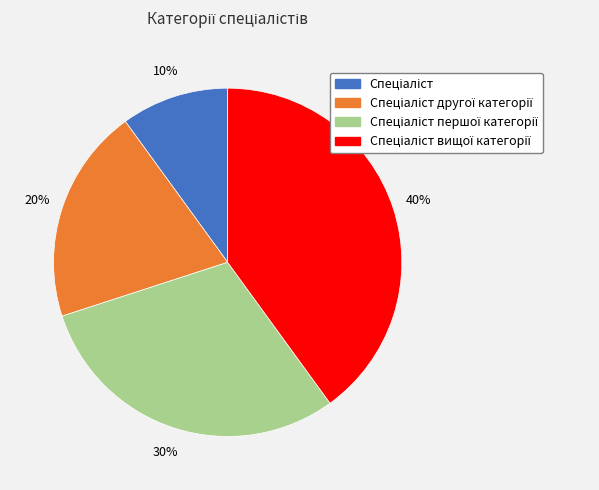

How many slices are in this pie chart?

4